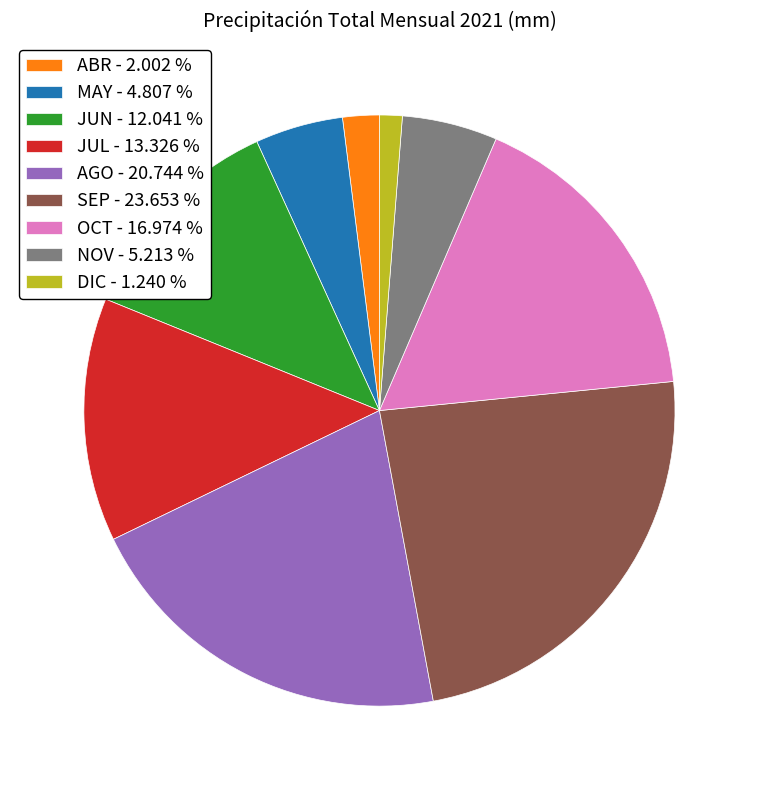

Is the sum of OCT and SEP greater than half?

No